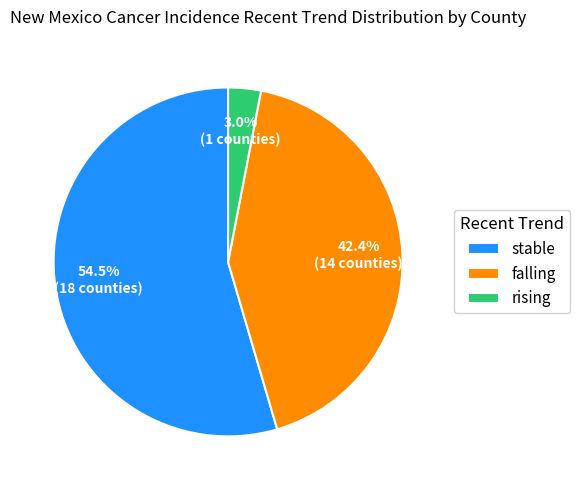

Does rising represent more than half of the total?

No